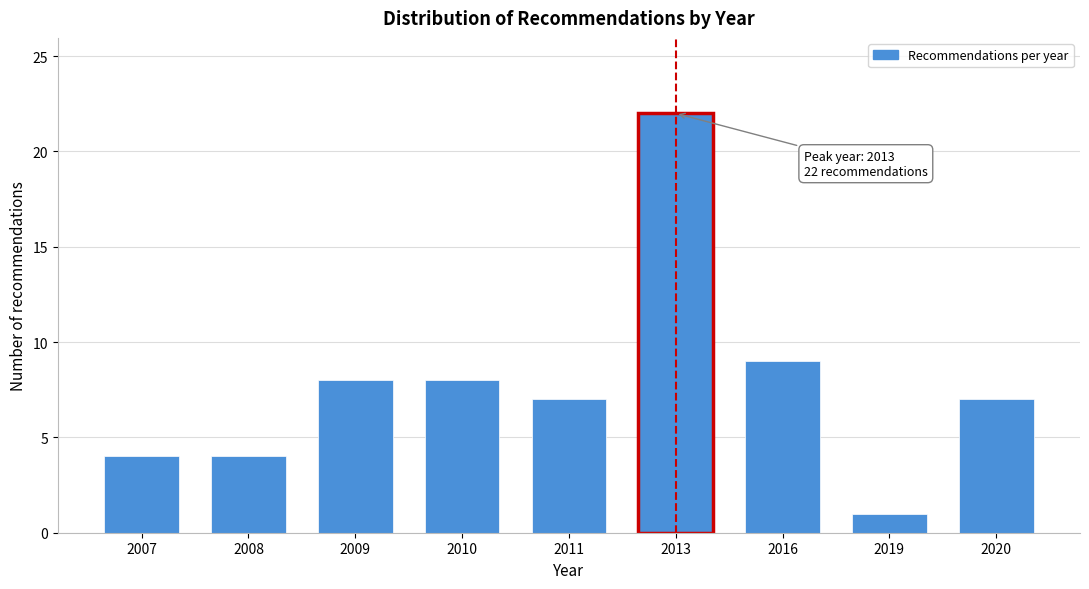

Reading left to right, what are all the values shown in this chart?

2007=4	2008=4	2009=8	2010=8	2011=7	2013=22	2016=9	2019=1	2020=7